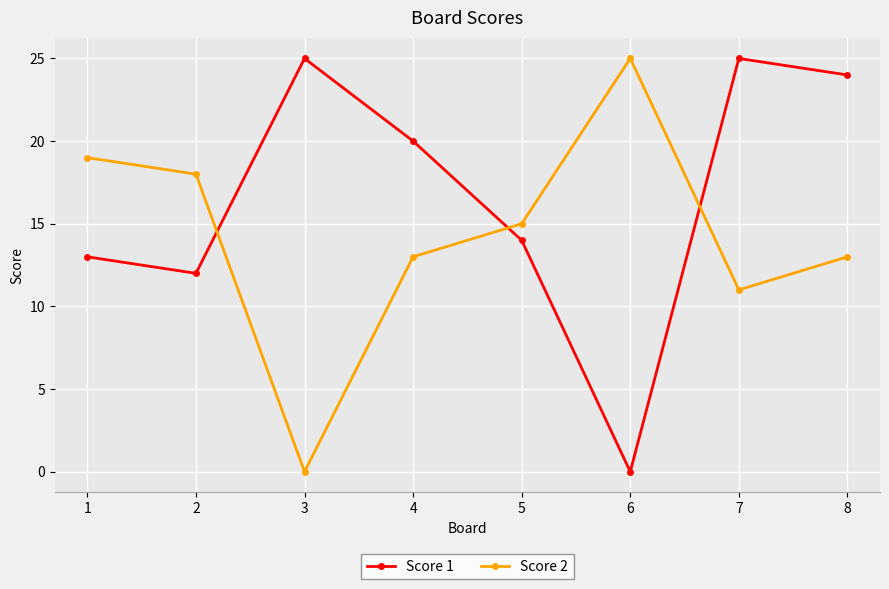

What is the difference between the maximum and minimum values in the Score 2 series?

25